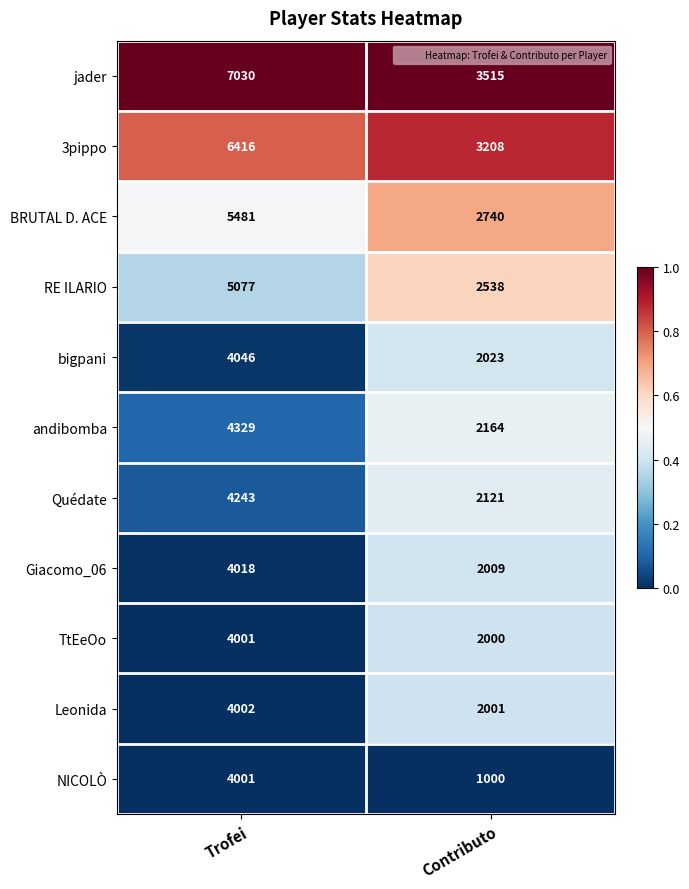

Which series changed the most between Trofei and Contributo?

jader